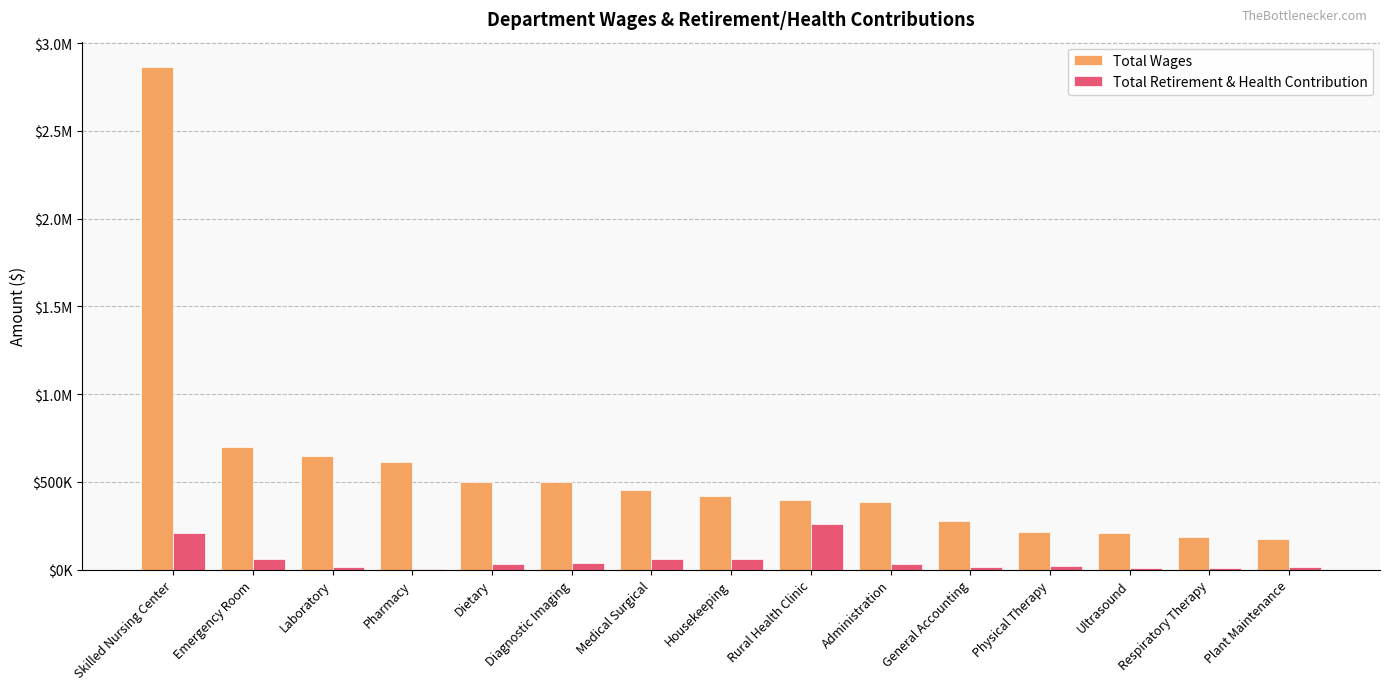

Where does the Total Retirement & Health Contribution series first go above 30635?

Skilled Nursing Center